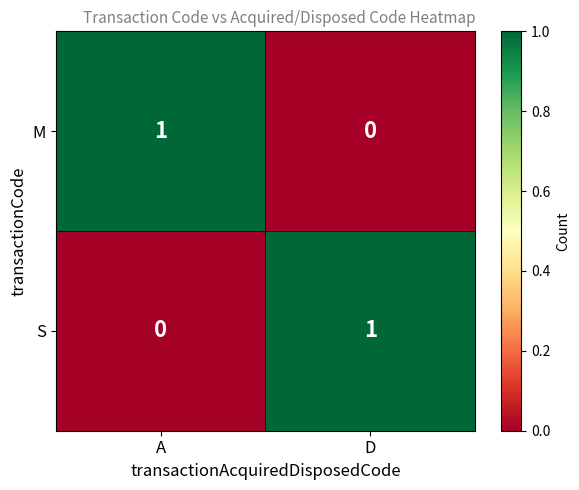

Rank the categories by S value from highest to lowest.

D, A